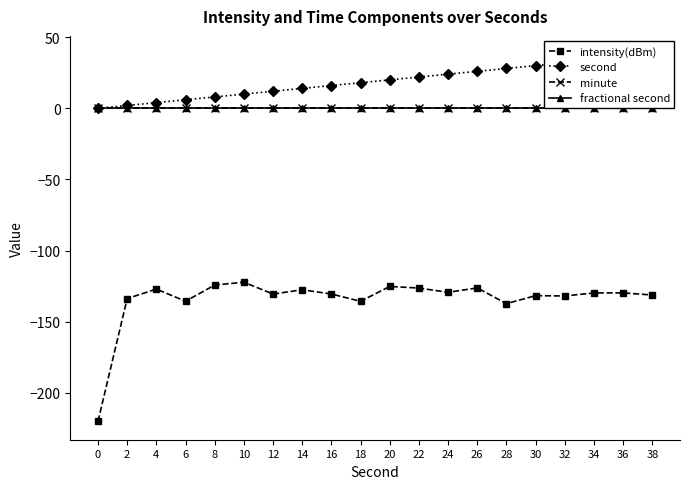

What are all the series names shown in the legend?

intensity(dBm), second, minute, fractional second